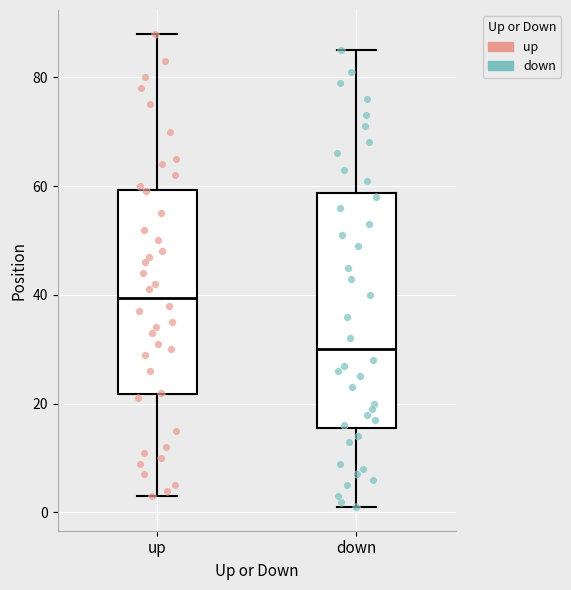

Where does the median line of the box for down sit on the y-axis? The values are not printed on the chart, so give them approximately, as read against the axis.

30